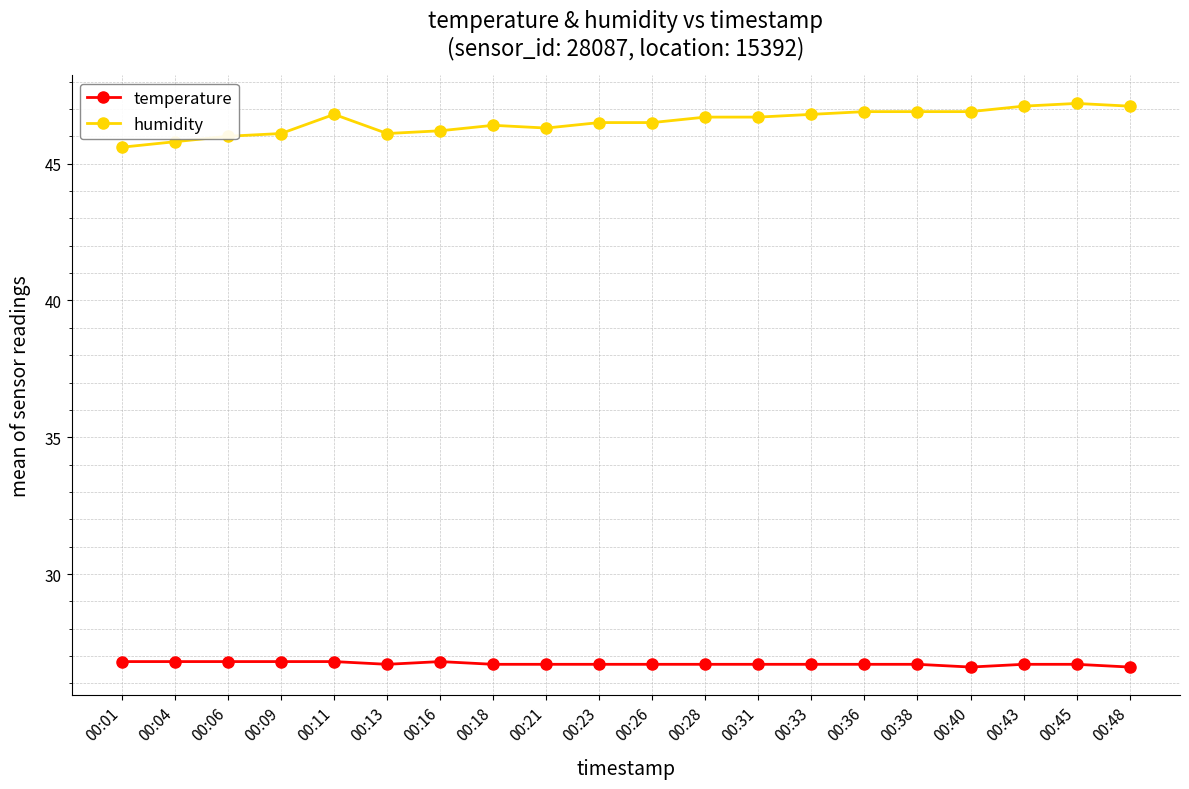

Count the number of categories in the chart.

20